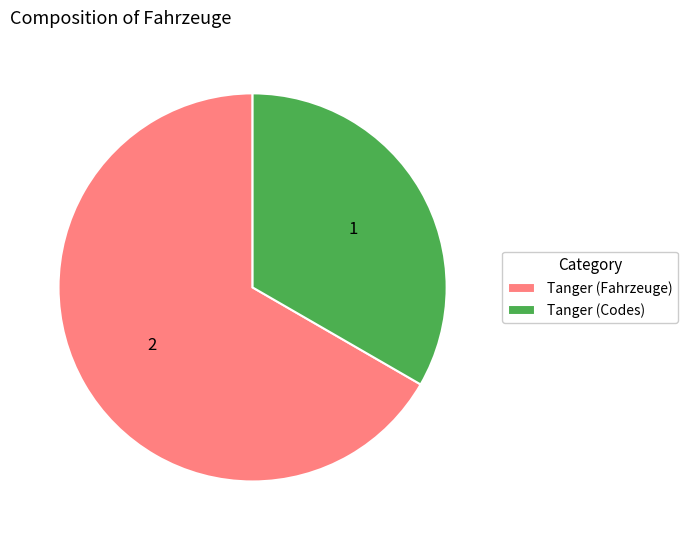

Rank the categories by value from highest to lowest.

Tanger (Fahrzeuge), Tanger (Codes)